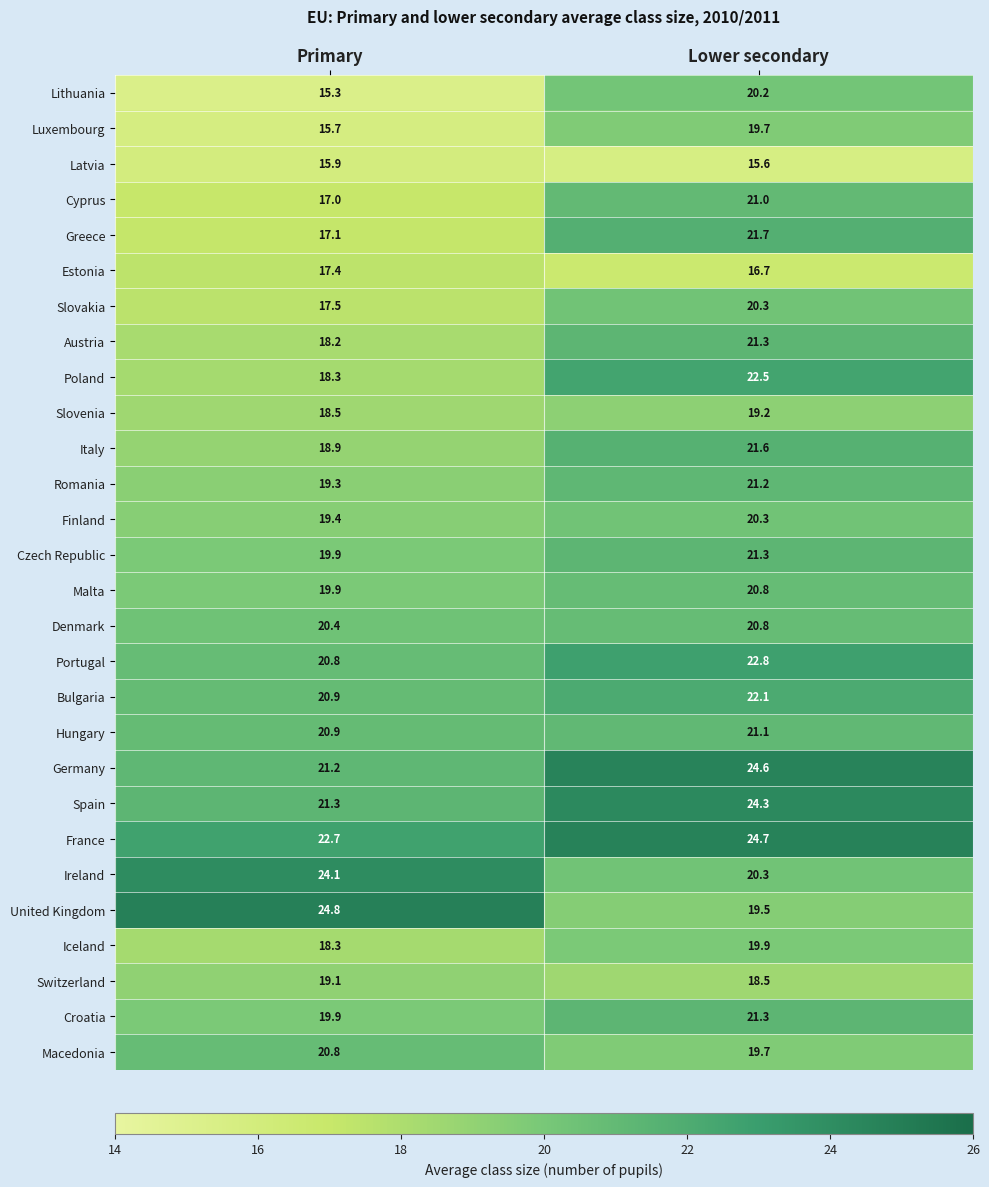

Where is Croatia nearest to the value 20?

Primary